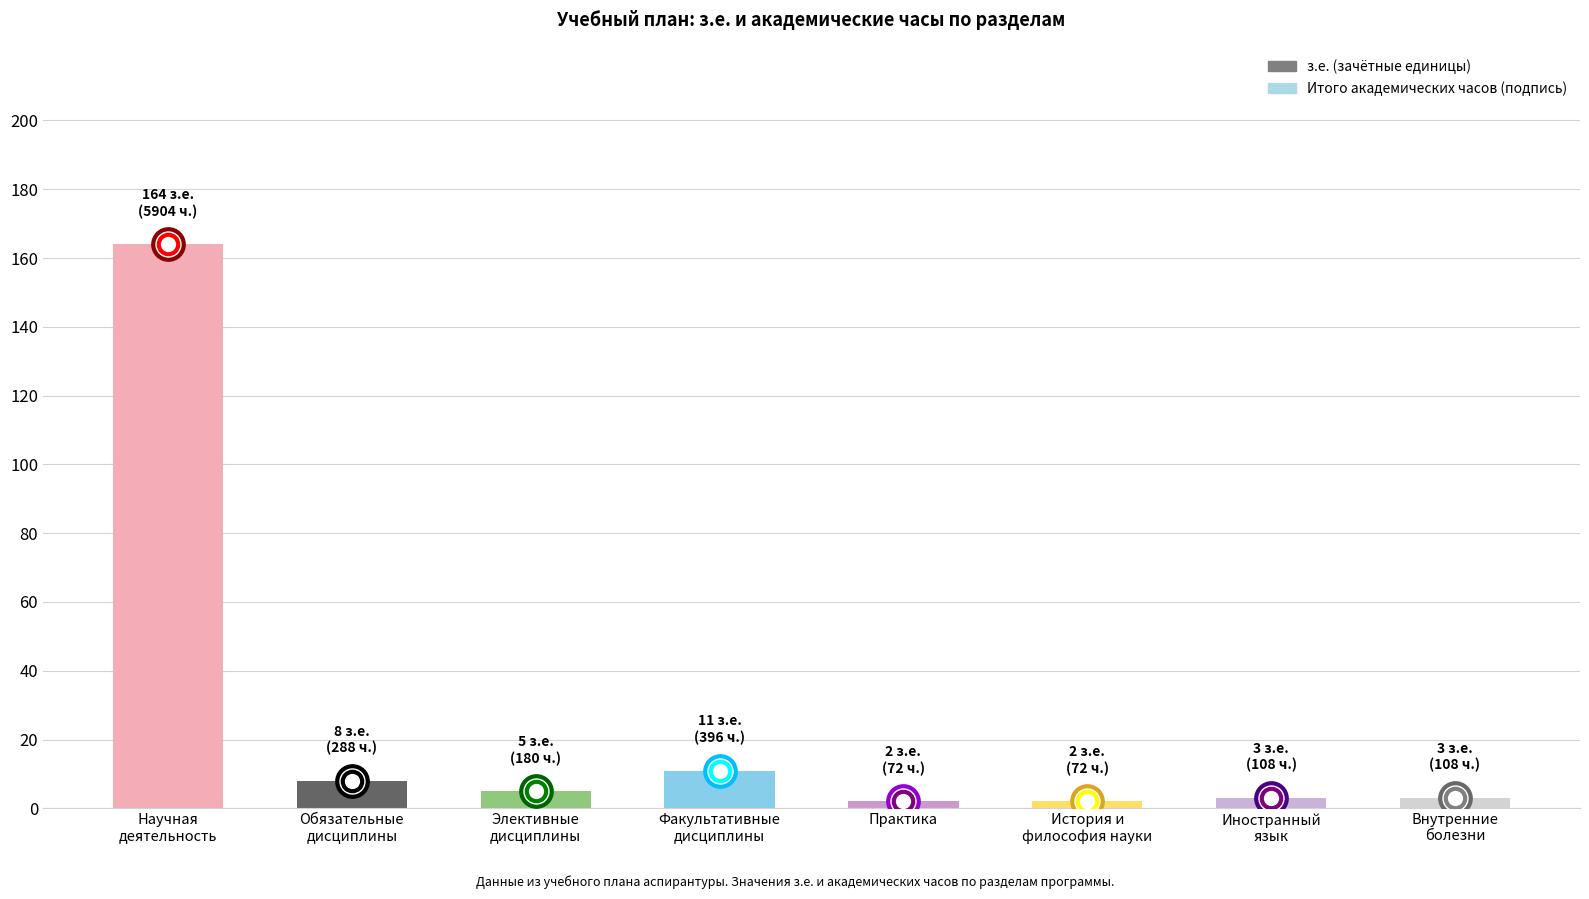

Reading left to right, extract all data points from this chart.

164	8	5	11	2	2	3	3